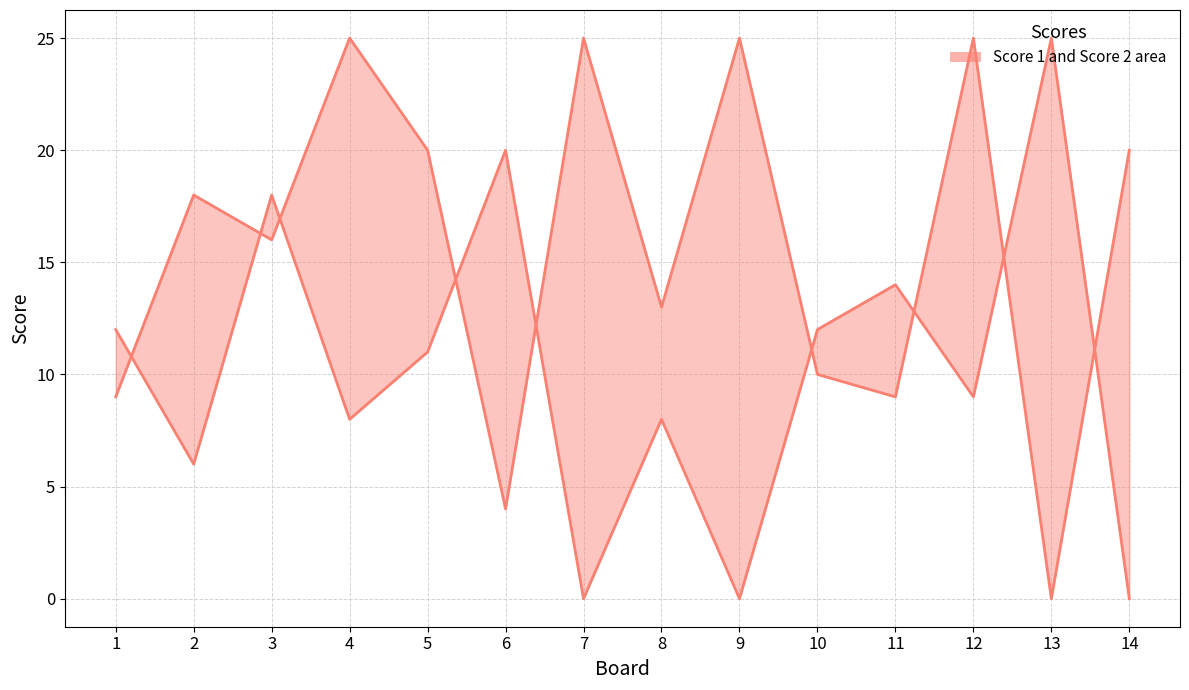

How many lines are shown in the chart?

2